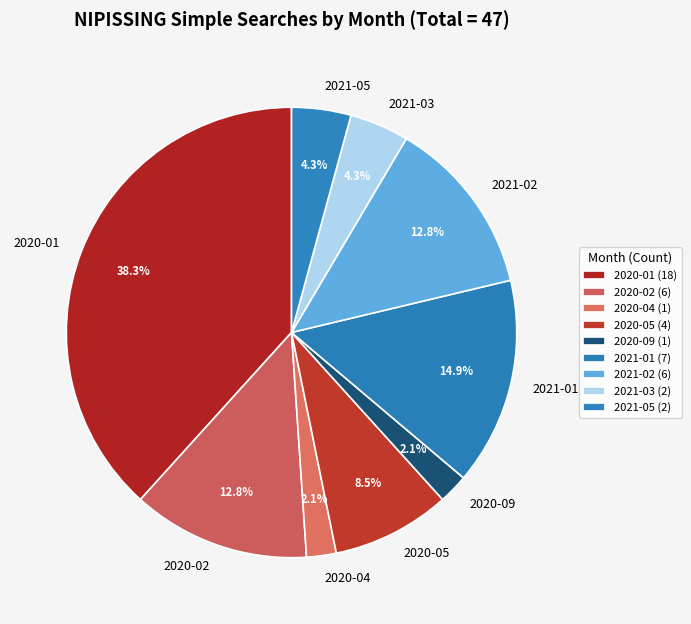

Combined, do 2020-01 and 2021-03 account for over 50%?

No